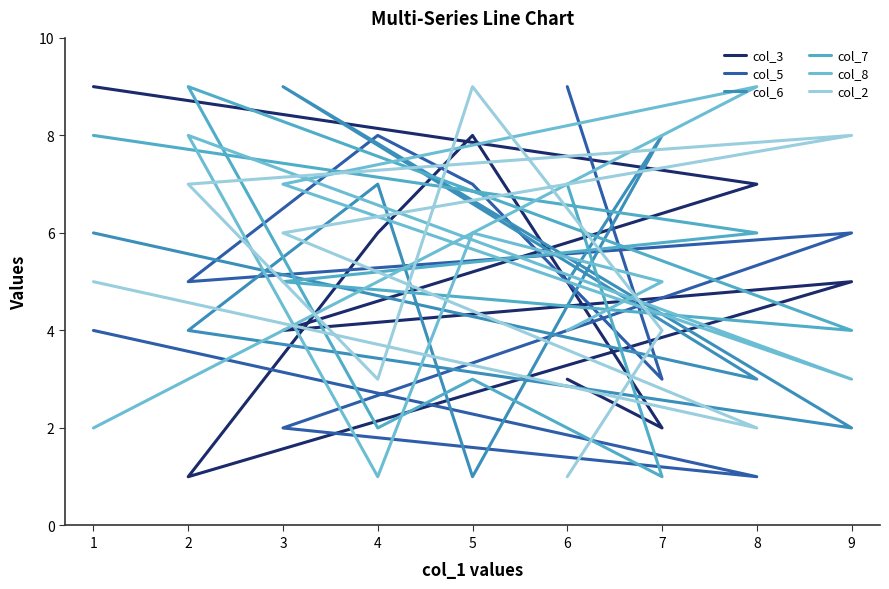

Where do col_2 and col_7 first cross each other?

6 and 7